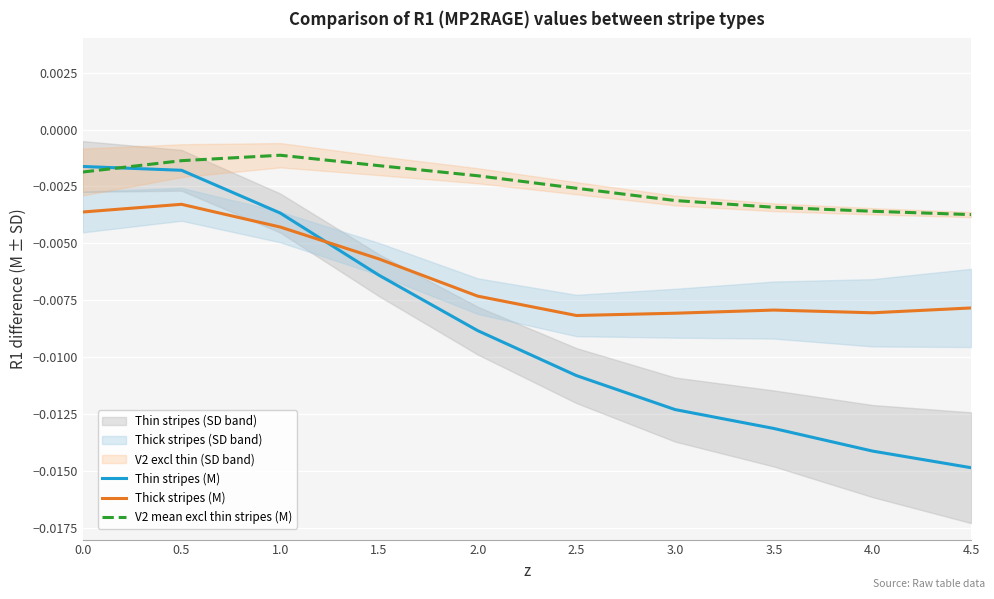

Reading left to right, transcribe all the data shown in this chart.

Thin stripes (M): -0.0	-0.0	-0.0	-0.0	-0.0	-0.0	-0.0	-0.0	-0.0	-0.0
Thick stripes (M): -0.0	-0.0	-0.0	-0.0	-0.0	-0.0	-0.0	-0.0	-0.0	-0.0
V2 mean excl thin stripes (M): -0.0	-0.0	-0.0	-0.0	-0.0	-0.0	-0.0	-0.0	-0.0	-0.0